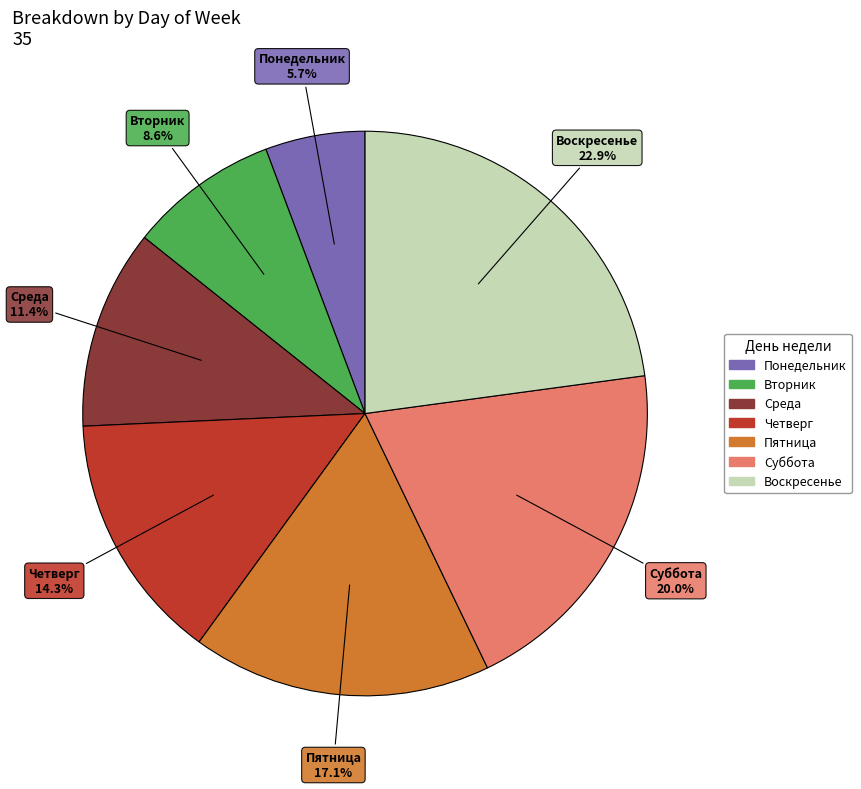

Rank the categories by value from highest to lowest.

Воскресенье, Суббота, Пятница, Четверг, Среда, Вторник, Понедельник